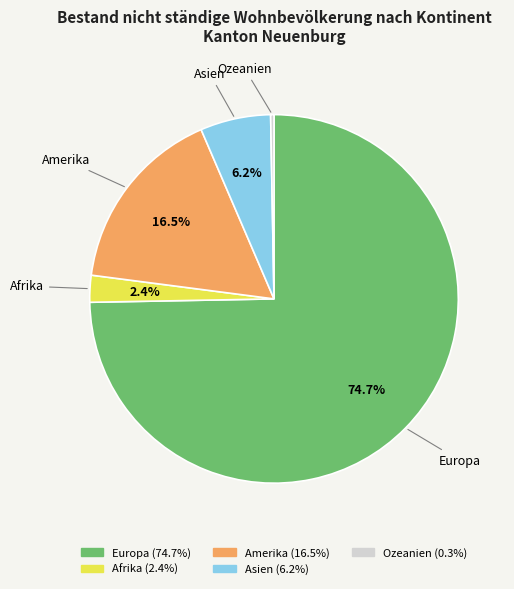

True or false: Asien accounts for 20% of the total.

False